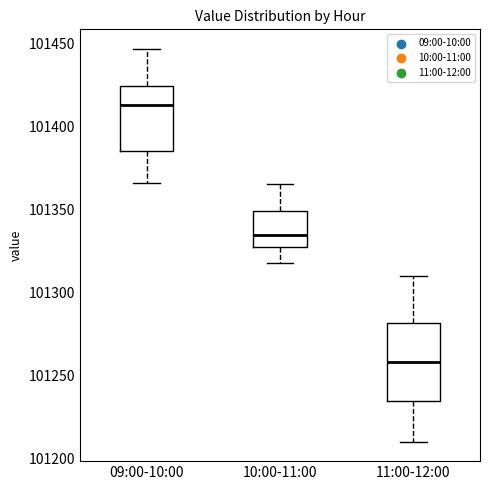

Which box's median line is the highest?

09:00-10:00